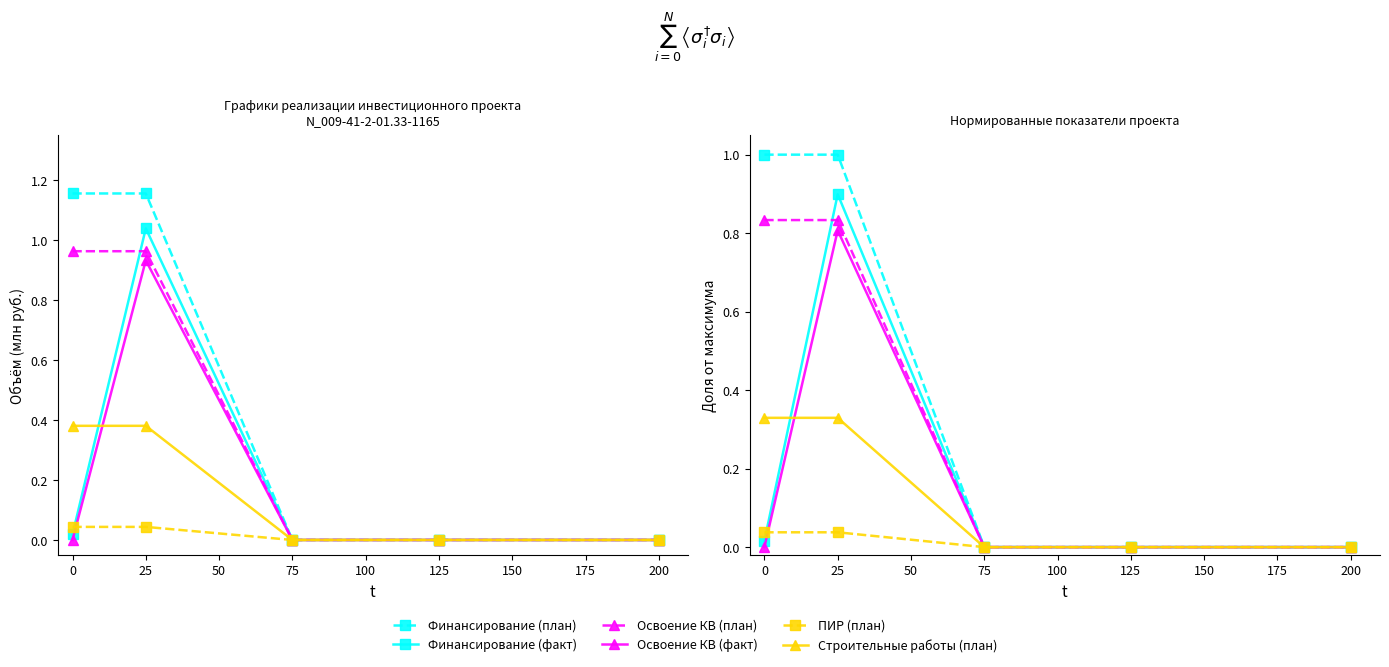

Which series has the largest total across all categories?

Финансирование (план)